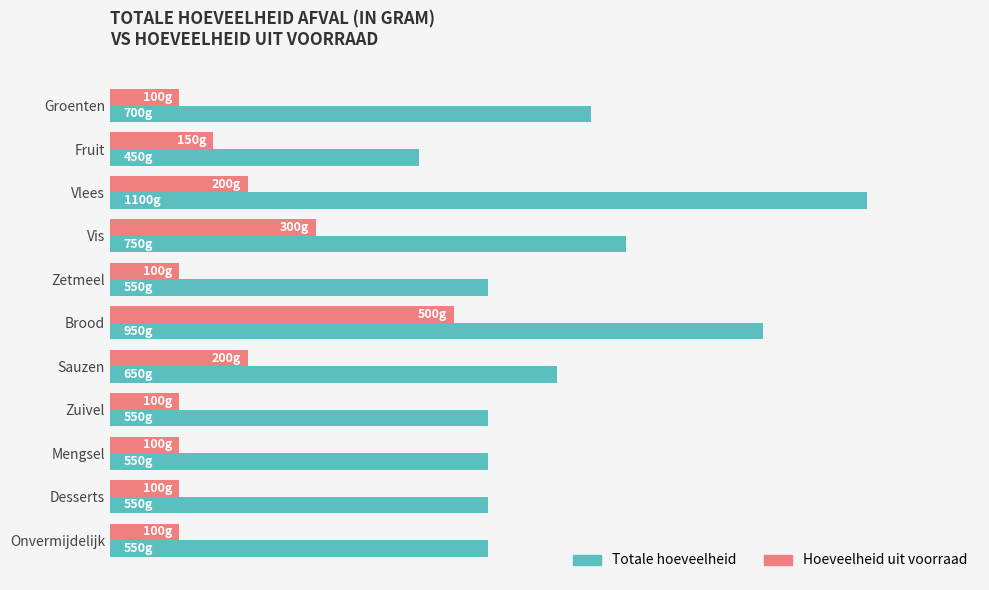

What are all the series names shown in the legend?

Totale hoeveelheid, Hoeveelheid uit voorraad